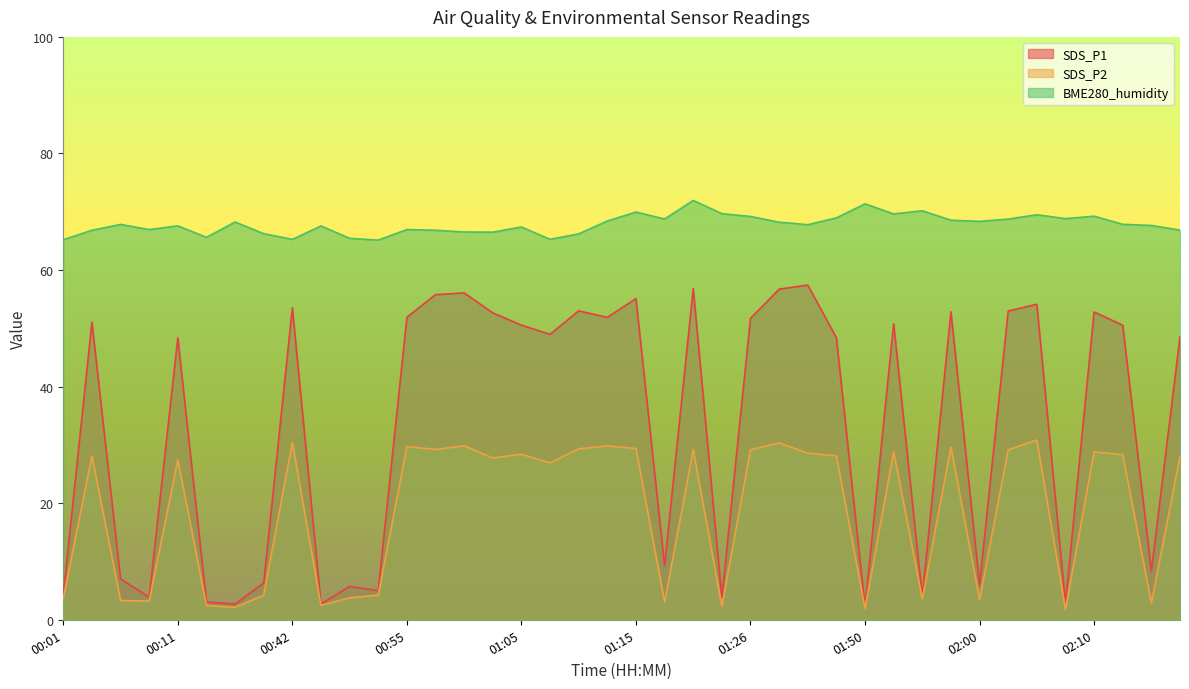

At 01:15, list the series in order from smallest to largest.

SDS_P2, SDS_P1, BME280_humidity